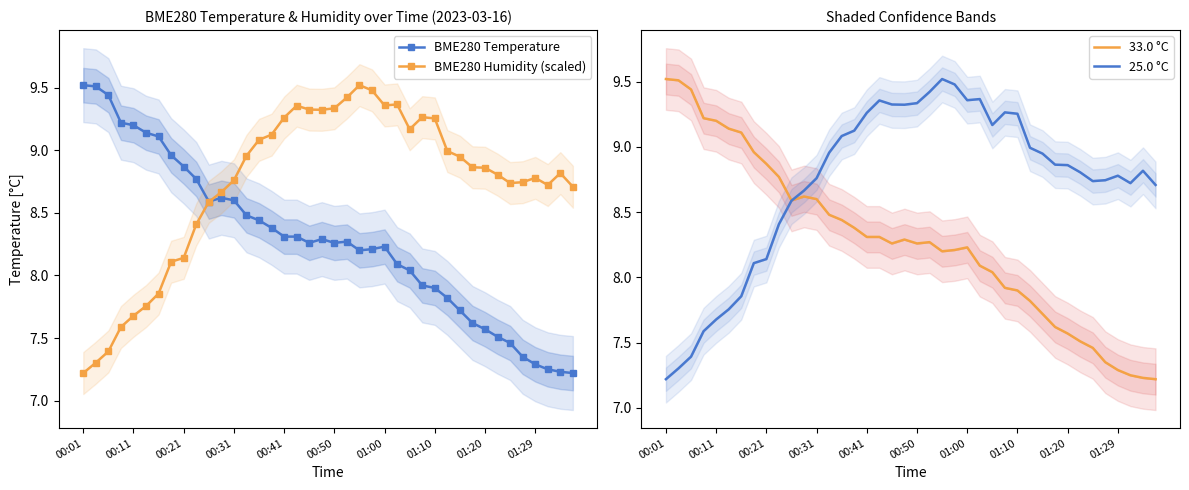

Which series has the largest total across all categories?

BME280 Humidity (scaled)